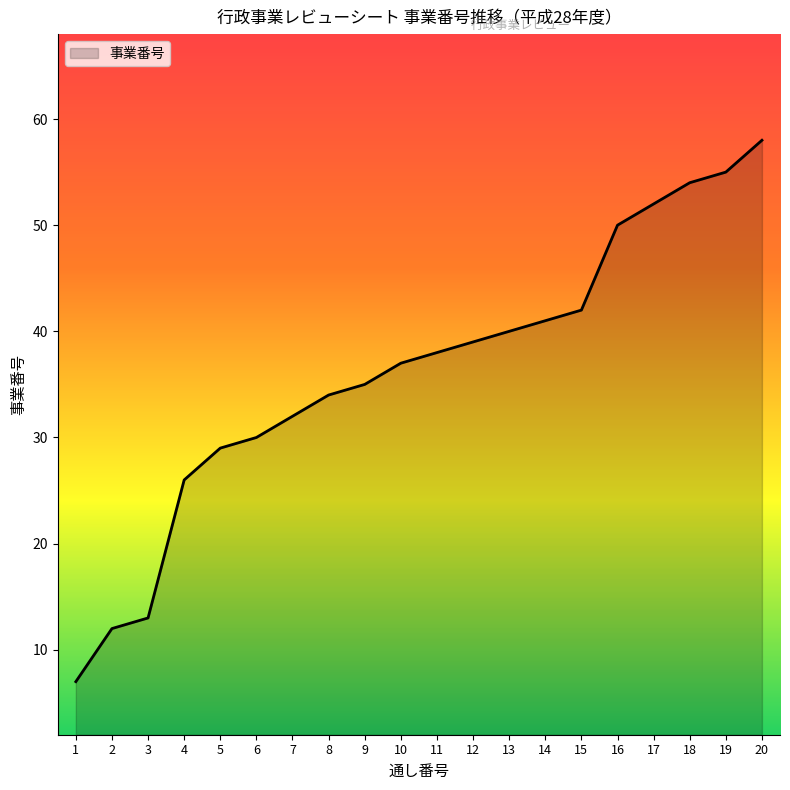

Between 4 and 19, which is larger?

19